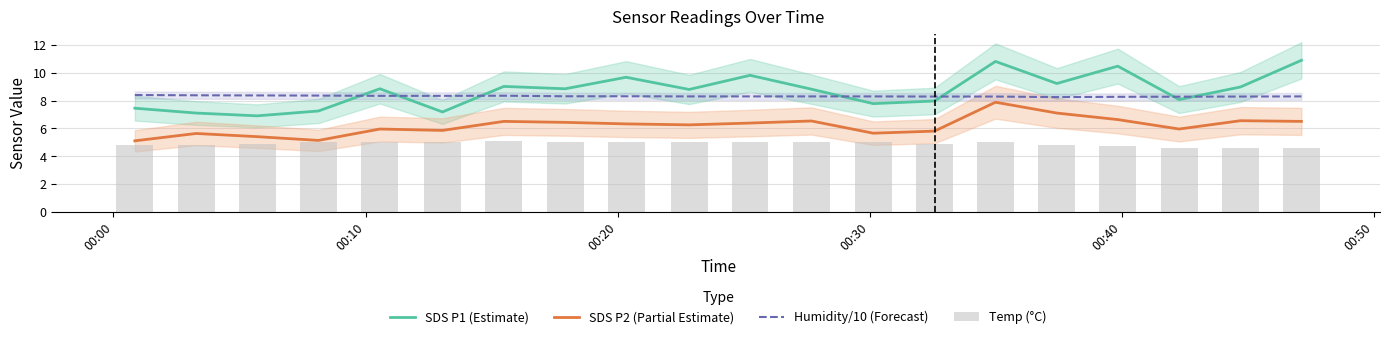

True or false: SDS P1 (Estimate) and SDS P2 (Partial Estimate) intersect in this chart.

False